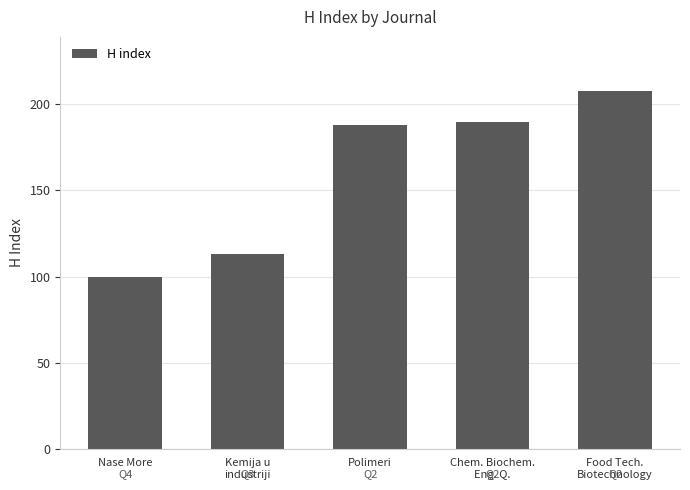

True or false: the data shows 100 at Nase More.

True